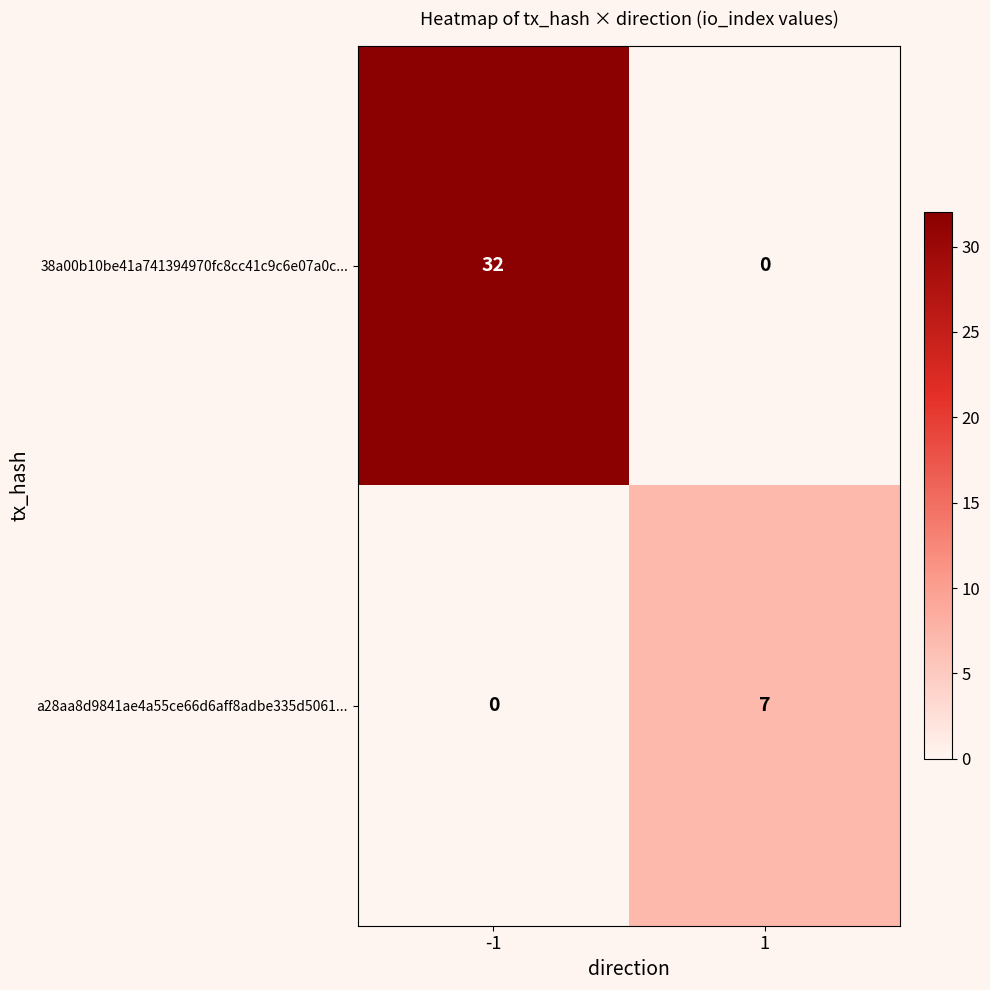

What is the average value of the a28aa8d9841ae4a55ce66d6aff8adbe335d5061... series?

4